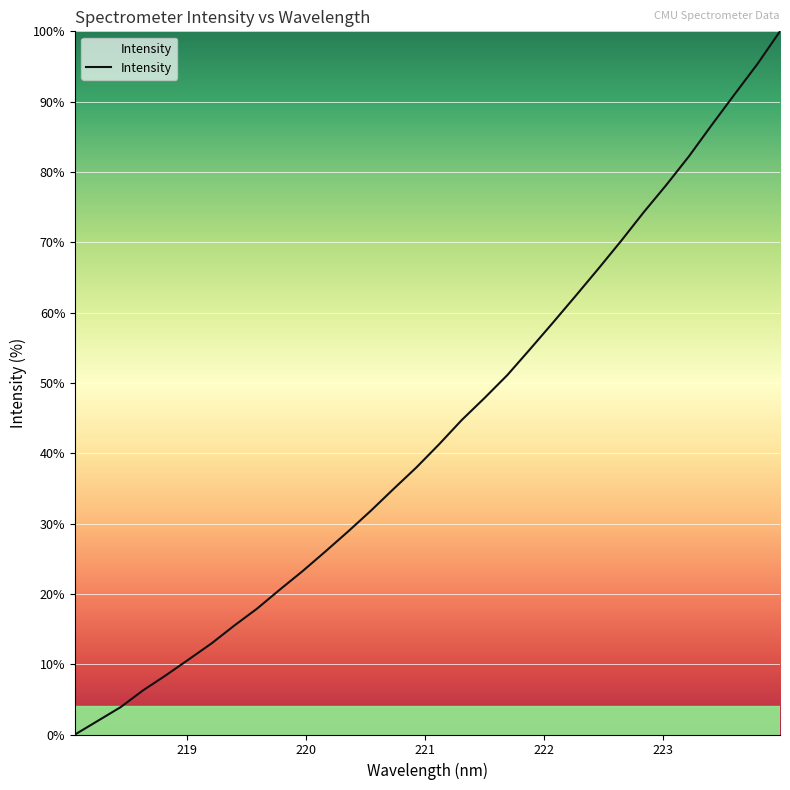

What is the difference between the maximum and minimum values?

100.0